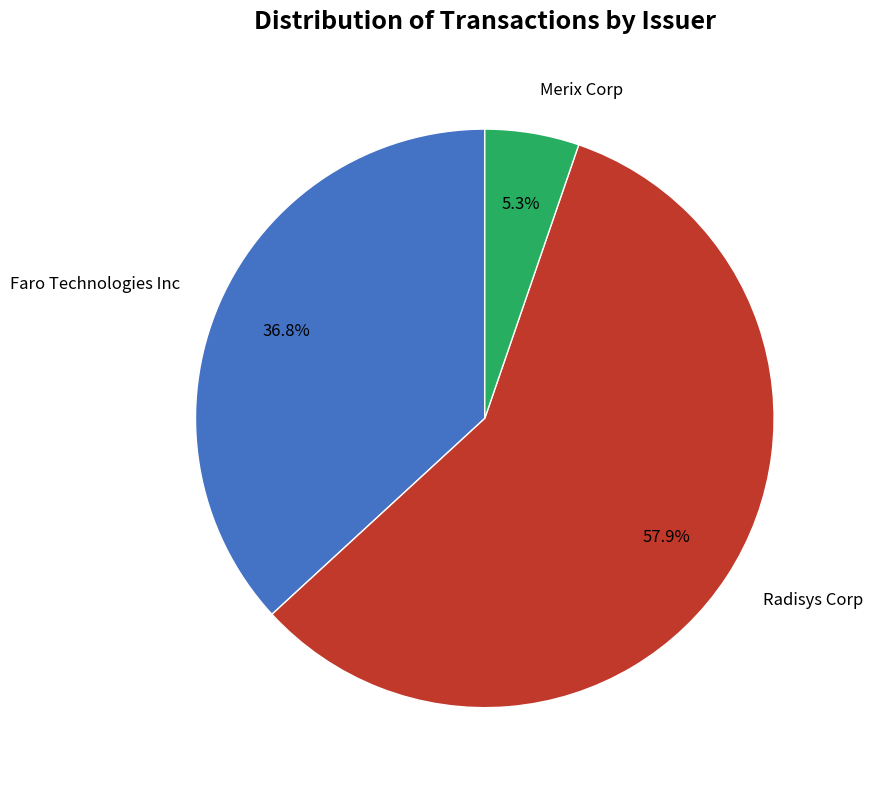

Is there a majority slice in this chart?

Yes